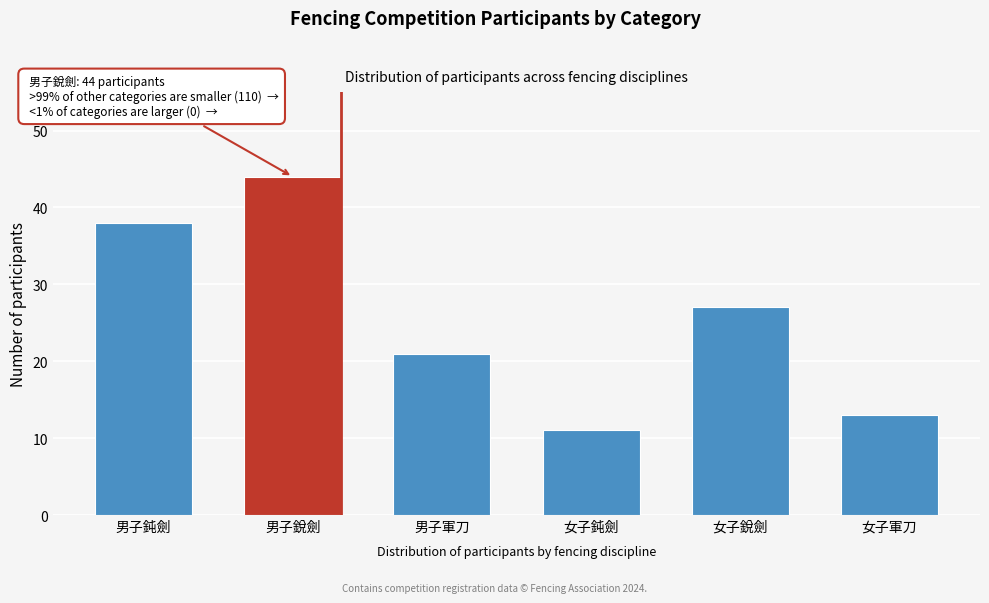

Reading left to right, what are all the values shown in this chart?

男子鈍劍=38	男子銳劍=44	男子軍刀=21	女子鈍劍=11	女子銳劍=27	女子軍刀=13